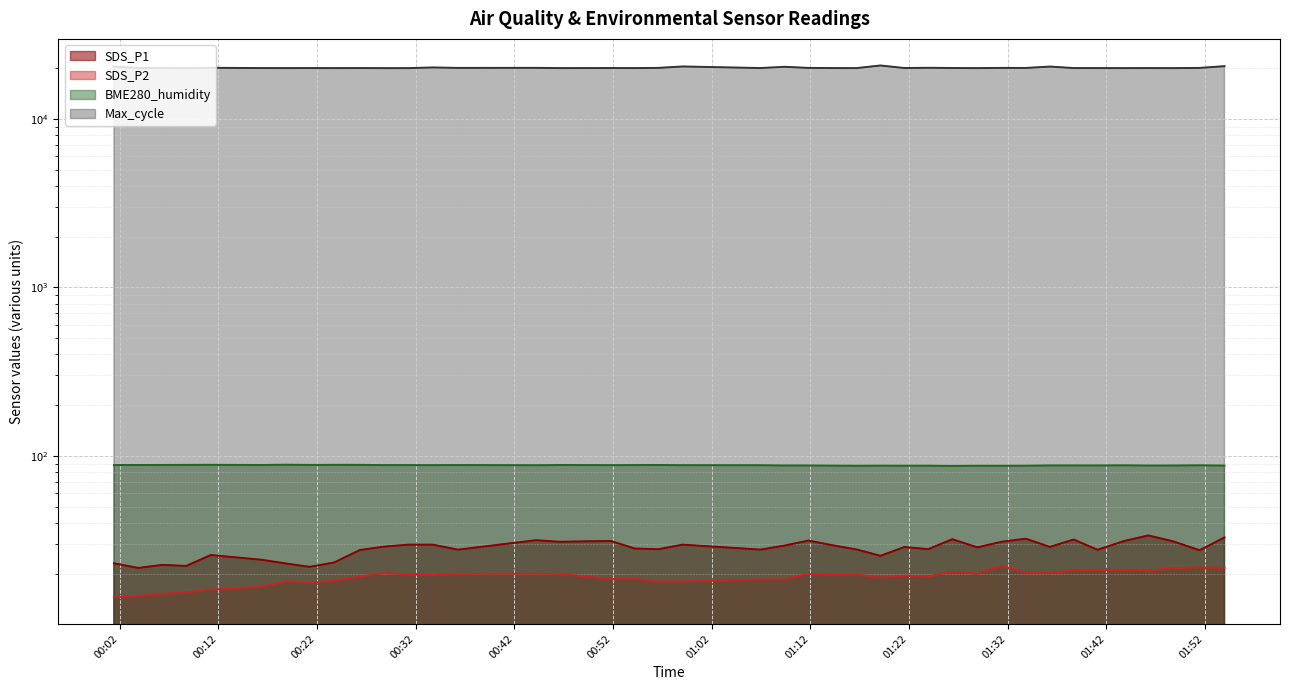

Where is the first local minimum for BME280_humidity?

2022/12/23 00:16:25